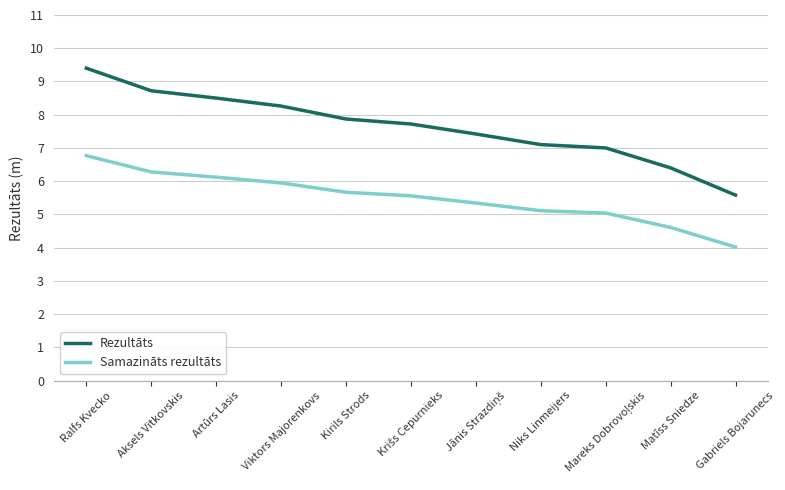

Which series has the largest total across all categories?

Rezultāts